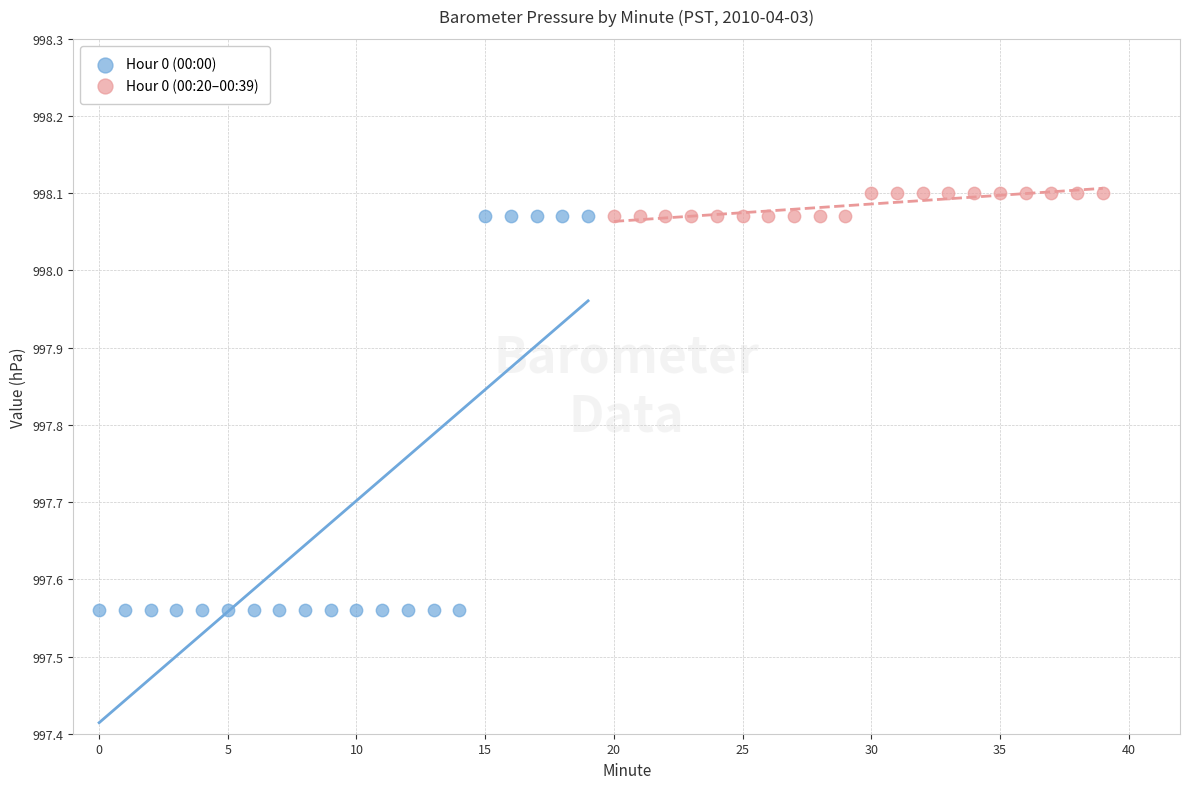

Which series reaches the maximum Y coordinate?

Hour 0 (00:20–00:39)